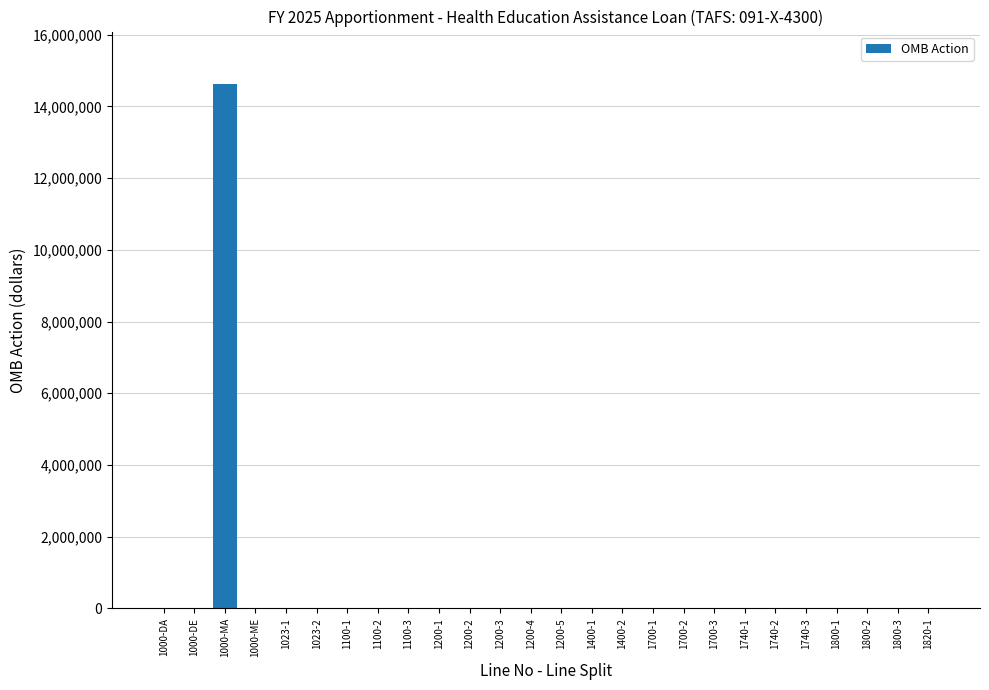

The value at 1700-1 is -6212776. True or false?

False